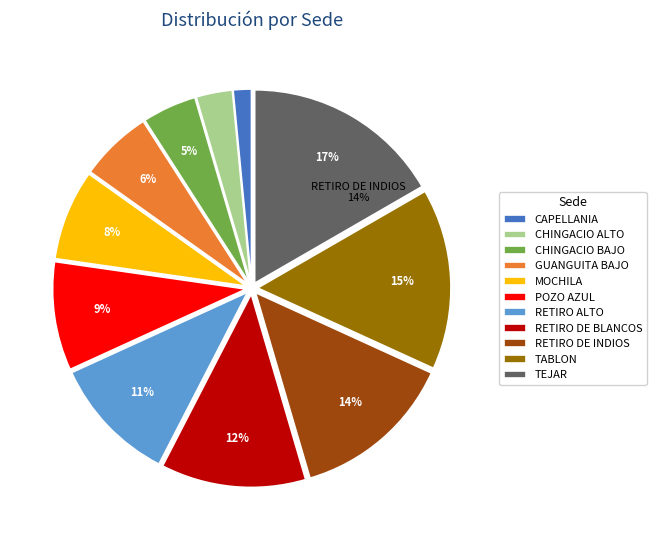

Combined, do GUANGUITA BAJO and RETIRO DE INDIOS account for over 50%?

No